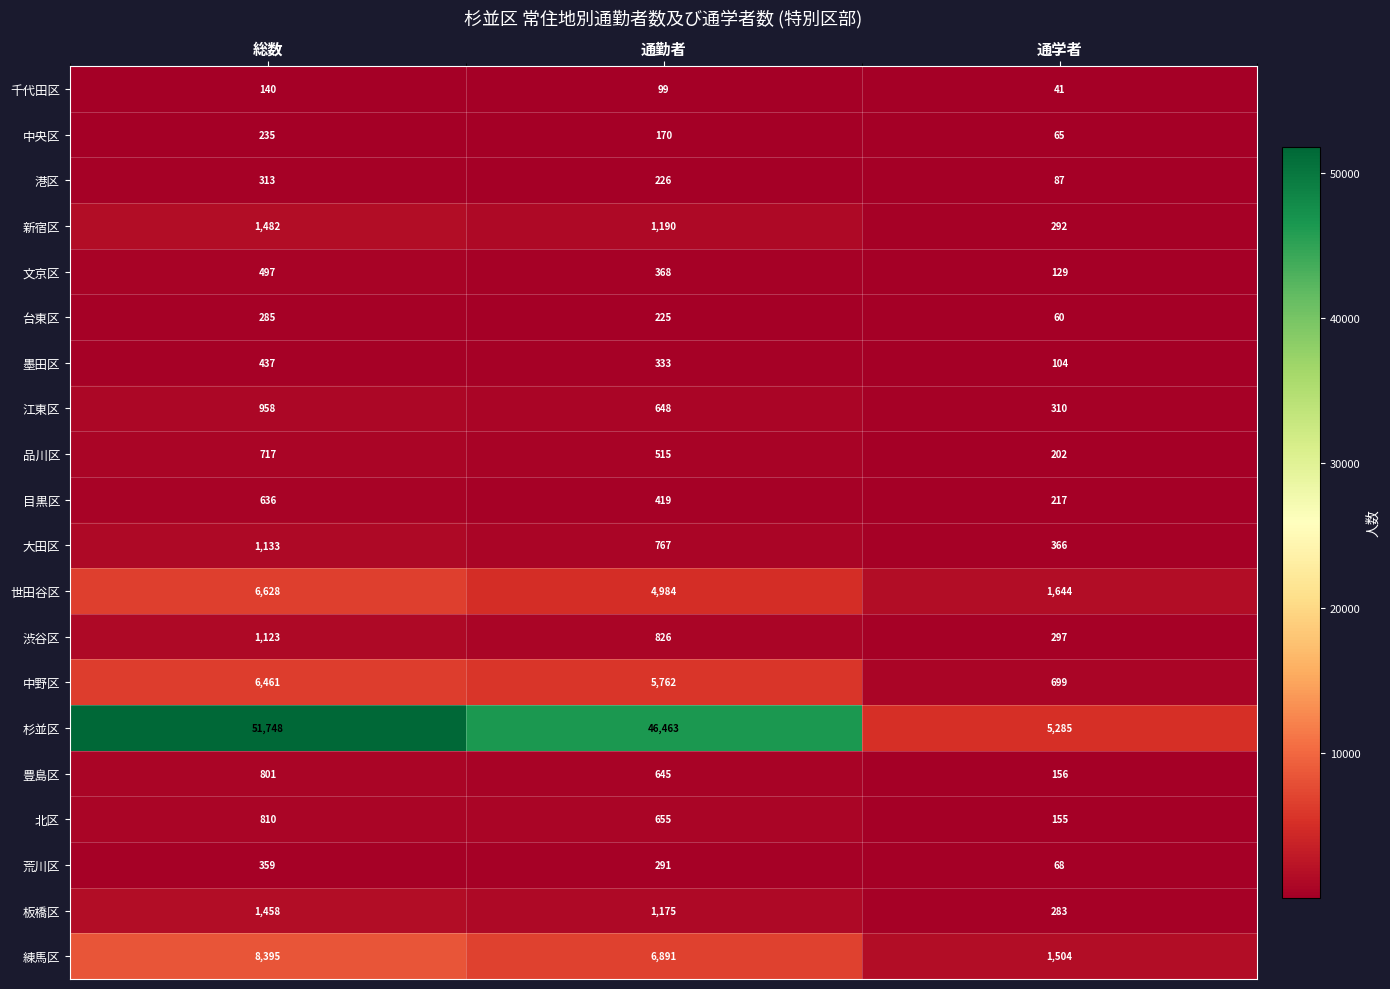

What is the total value across all series at 通勤者?

72652